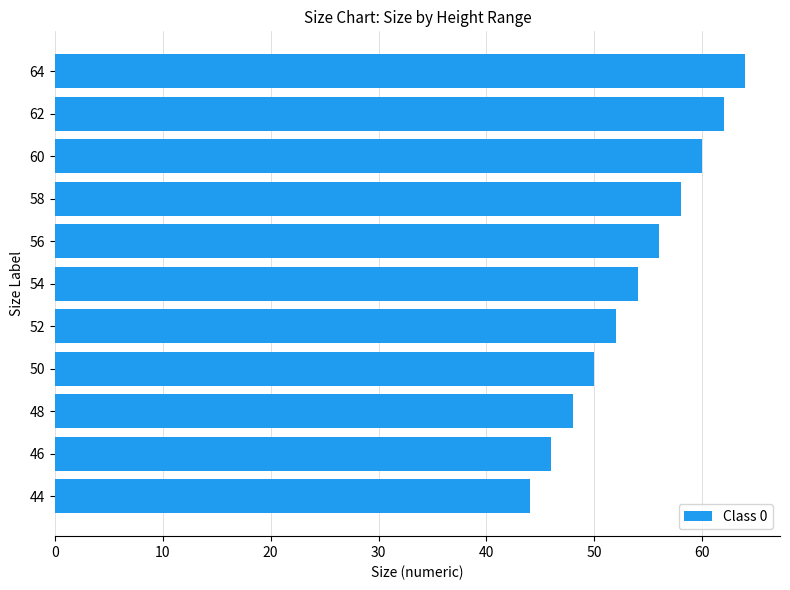

What is the difference between the maximum and minimum values?

20